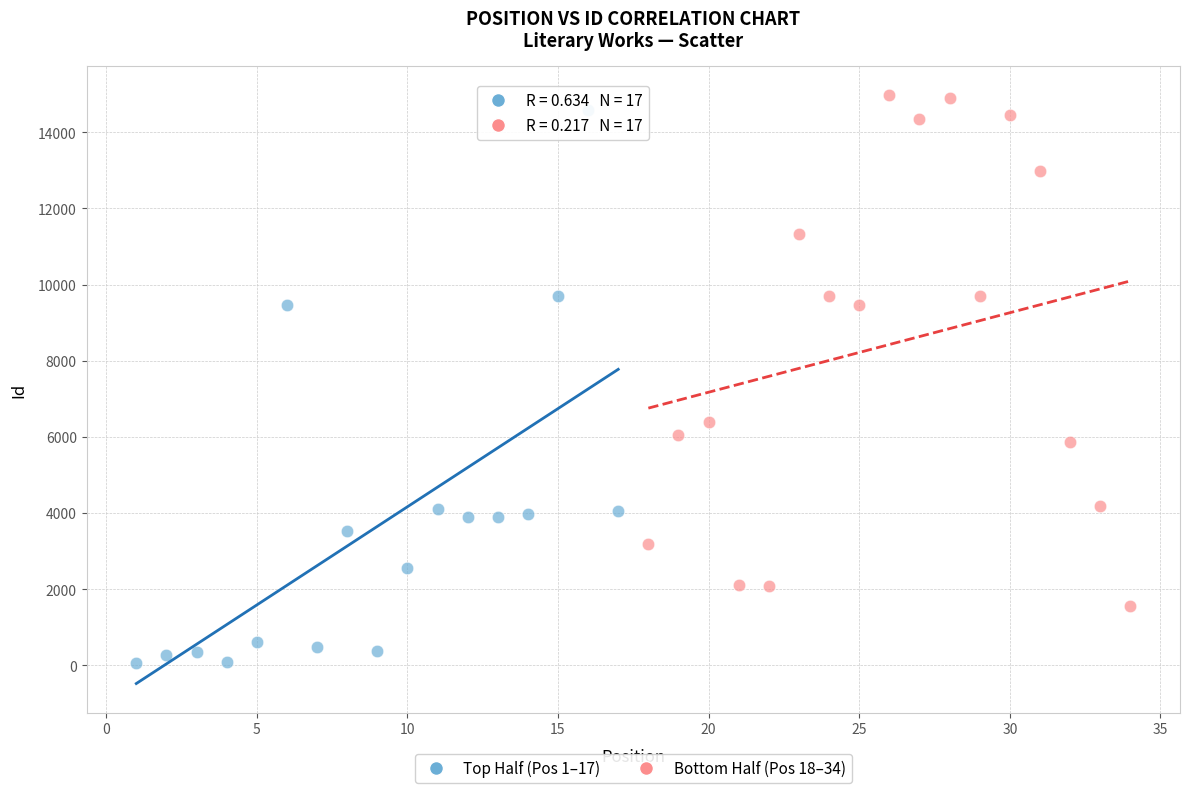

Which series has the largest Y range (max minus min)?

Top Half (Pos 1–17)